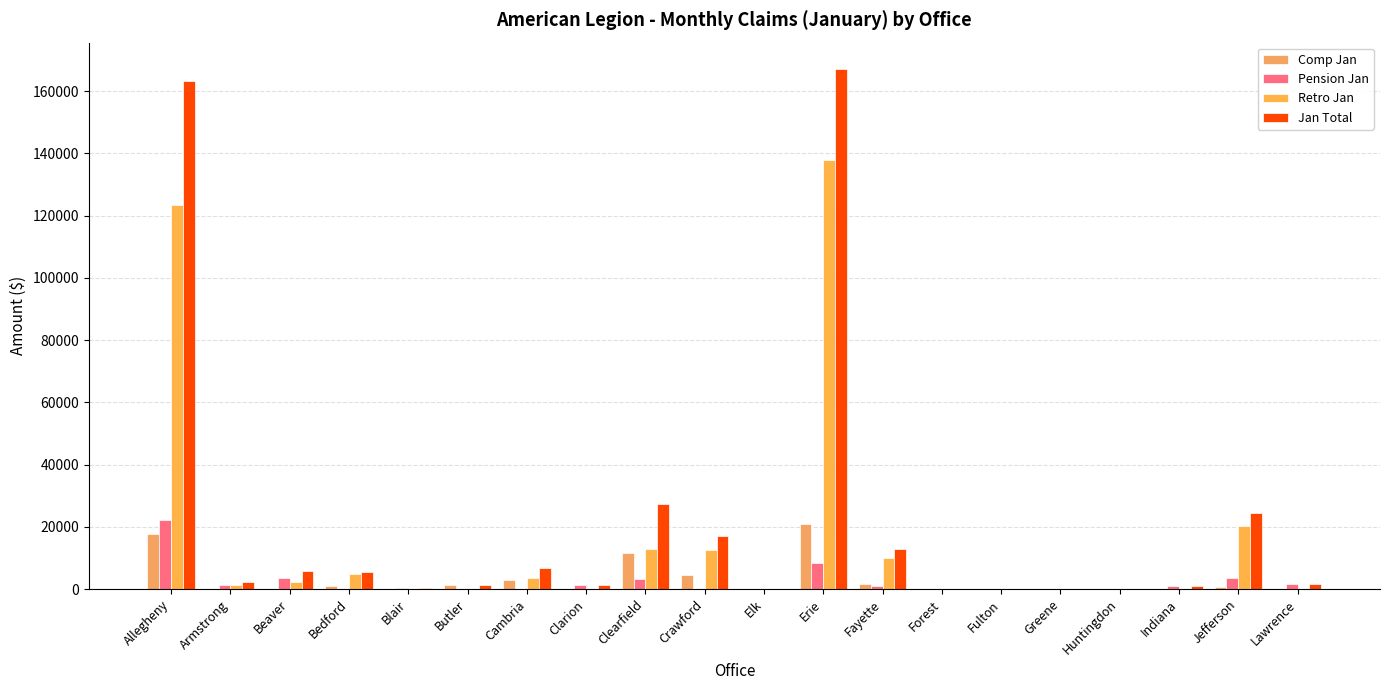

What is the difference between the Jan Total values at Blair and Jefferson?

24105.6